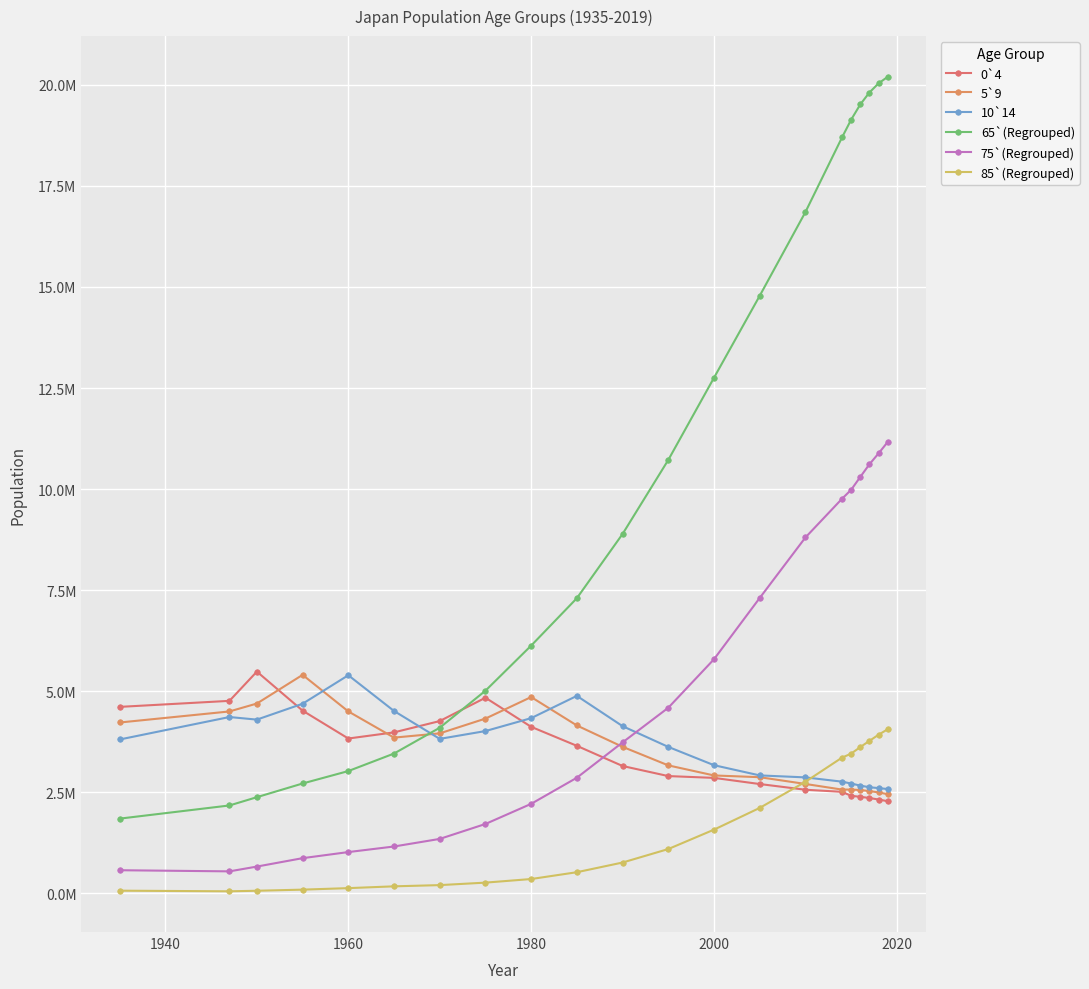

Reading right to left, extract all data points from this chart.

0`4: 2281765	2323187	2360832	2389919	2414909	2513000	2565299	2706230	2858344	2902964	3152423	3651200	4121242	4841092	4263584	3983902	3831870	4521411	5486967	4763540	4614500
5`9: 2455567	2498746	2532281	2558940	2569226	2569000	2708194	2875246	2918532	3167562	3626648	4154700	4857560	4324739	3959359	3854281	4502304	5406101	4697239	4501609	4228156
10`14: 2582651	2605802	2626724	2667435	2718493	2765000	2870493	2919548	3172189	3624711	4137679	4886500	4335903	4016381	3823278	4513237	5397061	4692017	4299530	4363404	3808473
65`(Regrouped): 20197480	20036053	19809793	19514664	19137015	18697000	16852594	14781622	12754897	10721835	8890845	7302800	6129359	5014197	4098724	3460292	3026947	2719527	2380921	2176322	1850640
75`(Regrouped): 11166648	10883821	10614242	10301189	9983066	9761000	8804107	7307828	5792695	4592863	3736038	2862400	2216195	1718351	1348871	1161281	1023300	872678	664808	546343	574356
85`(Regrouped): 4061113	3925670	3773236	3620091	3458084	3359000	2761968	2115705	1577925	1098249	764842	525300	356753	267686	206184	176068	131547	94441	66651	53116	68445